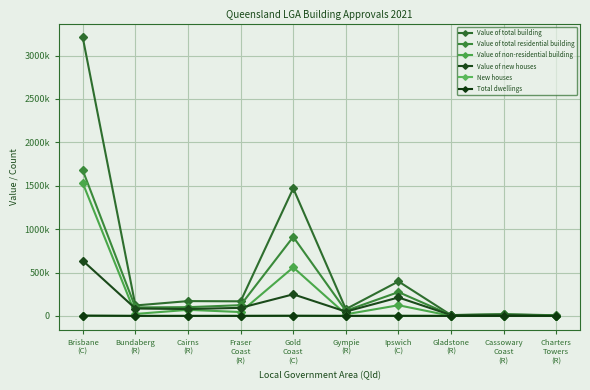

True or false: Value of non-residential building and Value of total building intersect in this chart.

False